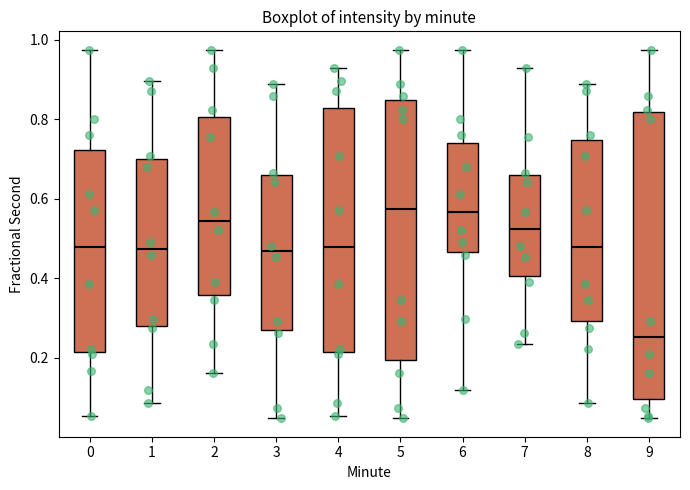

Reading left to right, read every box against the y-axis: the position of its median line, the range the box covers, and the ends of its whiskers. The values are not printed on the chart, so give them approximately, as read against the axis.

0: median 0.48, box 0.22 to 0.72, whiskers 0.06 to 0.98
1: median 0.48, box 0.28 to 0.70, whiskers 0.08 to 0.90
2: median 0.54, box 0.36 to 0.80, whiskers 0.16 to 0.98
3: median 0.46, box 0.26 to 0.66, whiskers 0.04 to 0.88
4: median 0.48, box 0.22 to 0.82, whiskers 0.06 to 0.92
5: median 0.58, box 0.20 to 0.84, whiskers 0.04 to 0.98
6: median 0.56, box 0.46 to 0.74, whiskers 0.12 to 0.98
7: median 0.52, box 0.40 to 0.66, whiskers 0.24 to 0.92
8: median 0.48, box 0.30 to 0.74, whiskers 0.08 to 0.88
9: median 0.26, box 0.10 to 0.82, whiskers 0.04 to 0.98